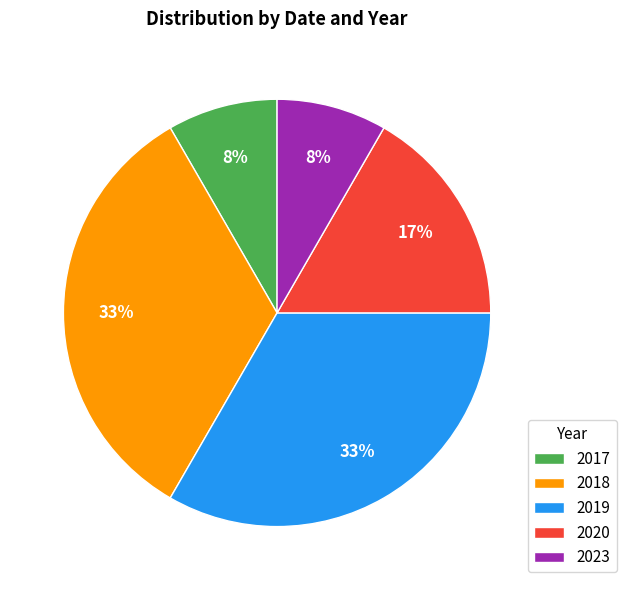

Which has a higher value, 2017 or 2018?

2018